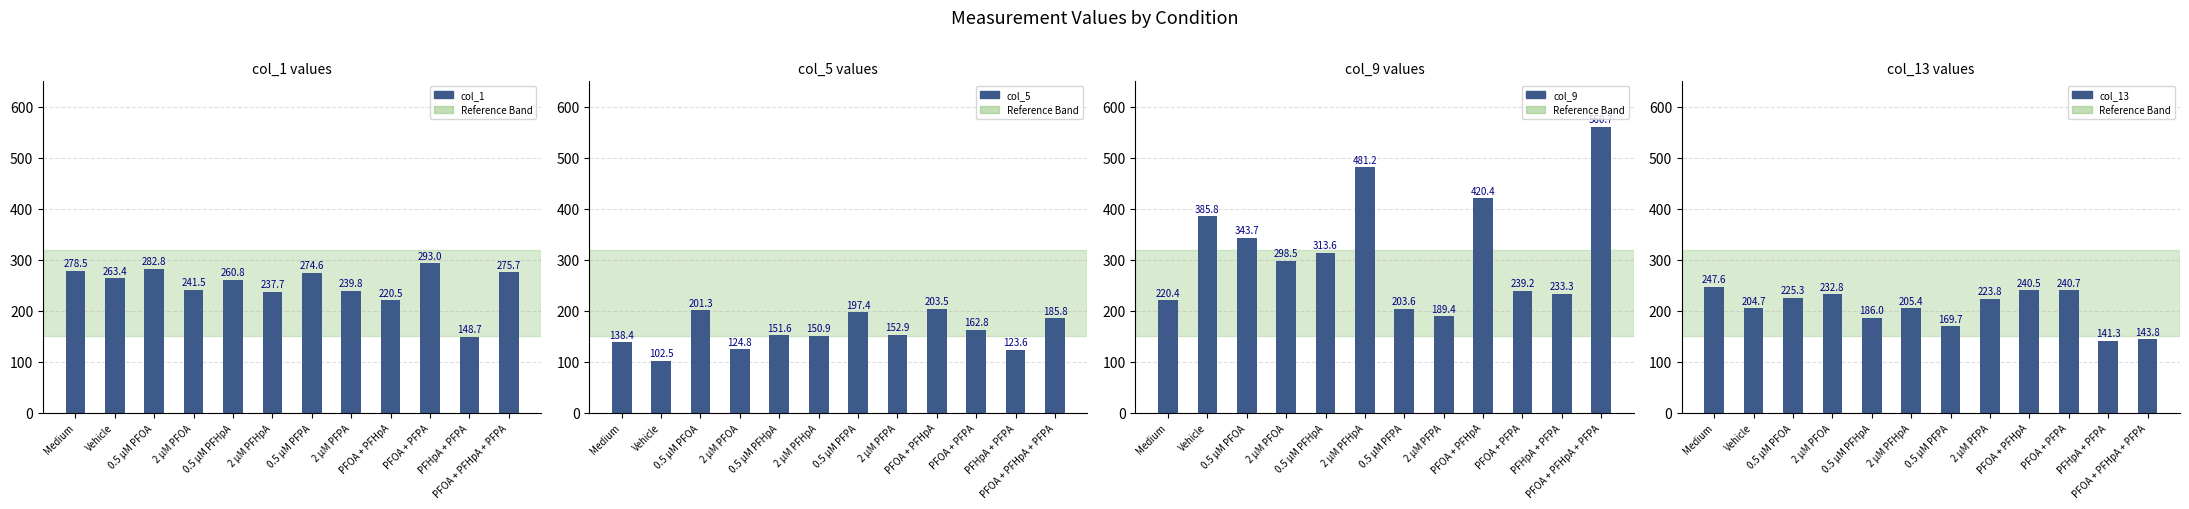

Reading left to right, list all the values displayed in this chart.

col_1: Medium=278.5	Vehicle=263.4	0.5 μM PFOA=282.8	2 μM PFOA=241.5	0.5 μM PFHpA=260.8	2 μM PFHpA=237.7	0.5 μM PFPA=274.6	2 μM PFPA=239.8	PFOA + PFHpA=220.5	PFOA + PFPA=293.0	PFHpA + PFPA=148.7	PFOA + PFHpA + PFPA=275.7
col_5: Medium=138.4	Vehicle=102.5	0.5 μM PFOA=201.3	2 μM PFOA=124.8	0.5 μM PFHpA=151.6	2 μM PFHpA=150.9	0.5 μM PFPA=197.4	2 μM PFPA=152.9	PFOA + PFHpA=203.5	PFOA + PFPA=162.8	PFHpA + PFPA=123.6	PFOA + PFHpA + PFPA=185.8
col_9: Medium=220.4	Vehicle=385.8	0.5 μM PFOA=343.7	2 μM PFOA=298.5	0.5 μM PFHpA=313.6	2 μM PFHpA=481.2	0.5 μM PFPA=203.6	2 μM PFPA=189.4	PFOA + PFHpA=420.4	PFOA + PFPA=239.2	PFHpA + PFPA=233.3	PFOA + PFHpA + PFPA=560.7
col_13: Medium=247.6	Vehicle=204.7	0.5 μM PFOA=225.3	2 μM PFOA=232.8	0.5 μM PFHpA=186.0	2 μM PFHpA=205.4	0.5 μM PFPA=169.7	2 μM PFPA=223.8	PFOA + PFHpA=240.5	PFOA + PFPA=240.7	PFHpA + PFPA=141.3	PFOA + PFHpA + PFPA=143.8